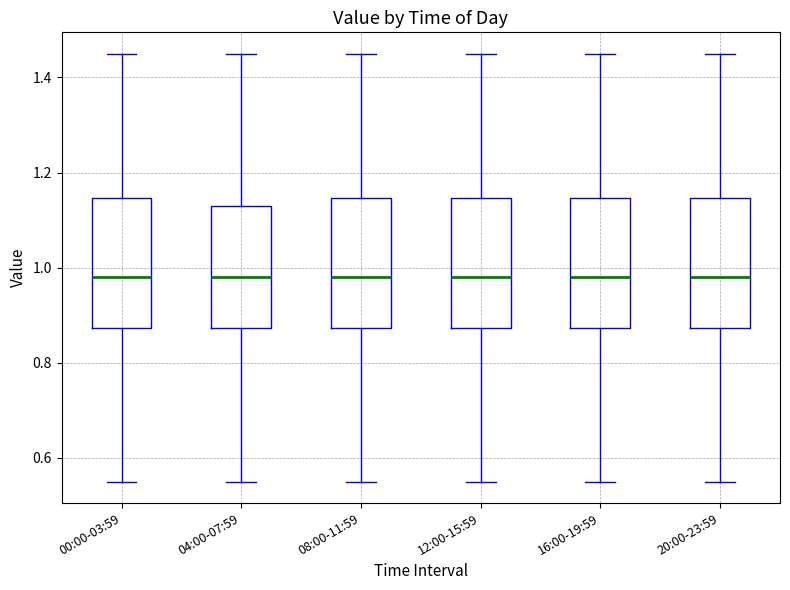

Reading left to right, transcribe this box plot: for each box, give where its median line is, the range the box spans, and where its two whiskers end, as read against the y-axis. The values are not printed on the chart, so give them approximately, as read against the axis.

00:00-03:59: median 0.98, box 0.88 to 1.14, whiskers 0.56 to 1.46
04:00-07:59: median 0.98, box 0.88 to 1.14, whiskers 0.56 to 1.46
08:00-11:59: median 0.98, box 0.88 to 1.14, whiskers 0.56 to 1.46
12:00-15:59: median 0.98, box 0.88 to 1.14, whiskers 0.56 to 1.46
16:00-19:59: median 0.98, box 0.88 to 1.14, whiskers 0.56 to 1.46
20:00-23:59: median 0.98, box 0.88 to 1.14, whiskers 0.56 to 1.46